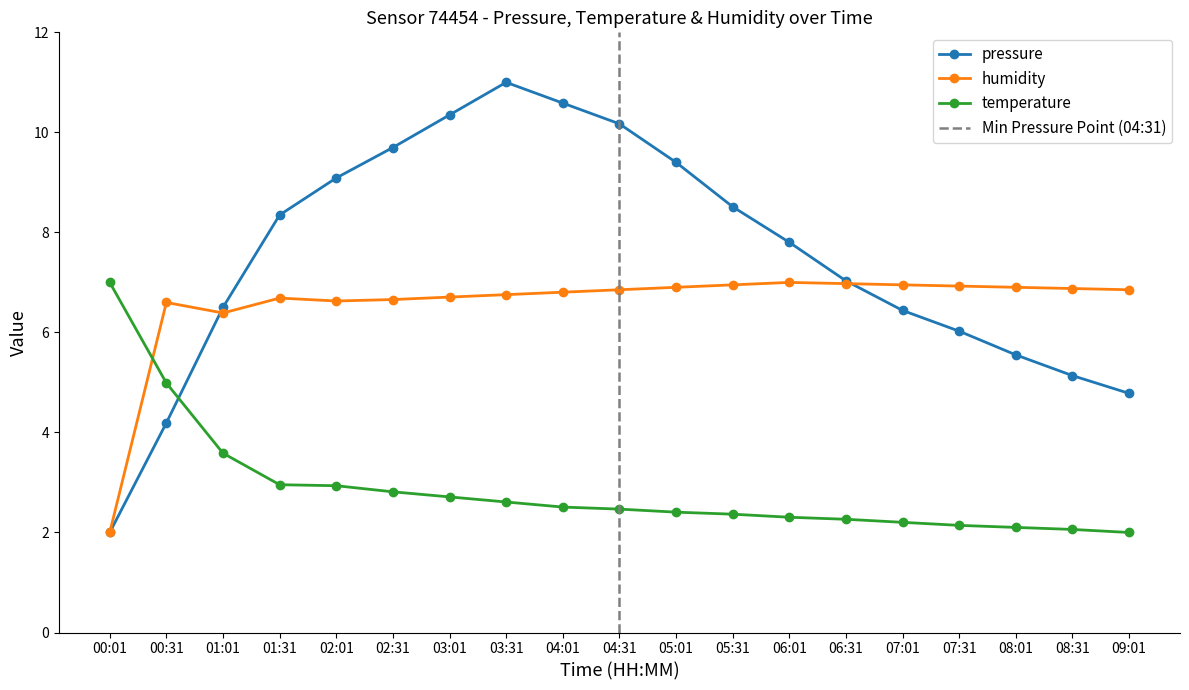

Is it true that pressure equals 9.7 at 02:31?

True